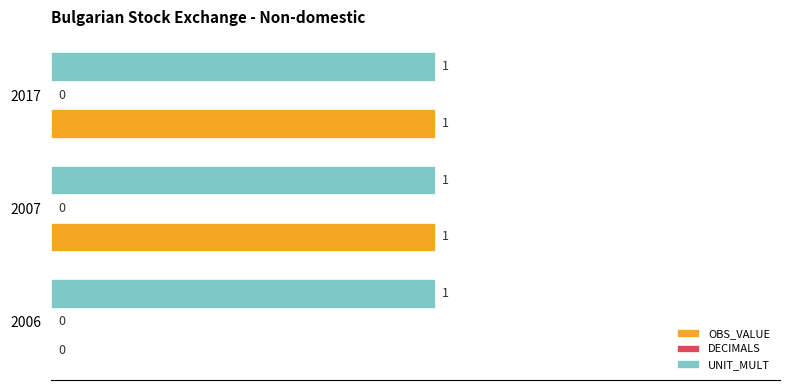

True or false: OBS_VALUE has a value of 1 at 2007.

True